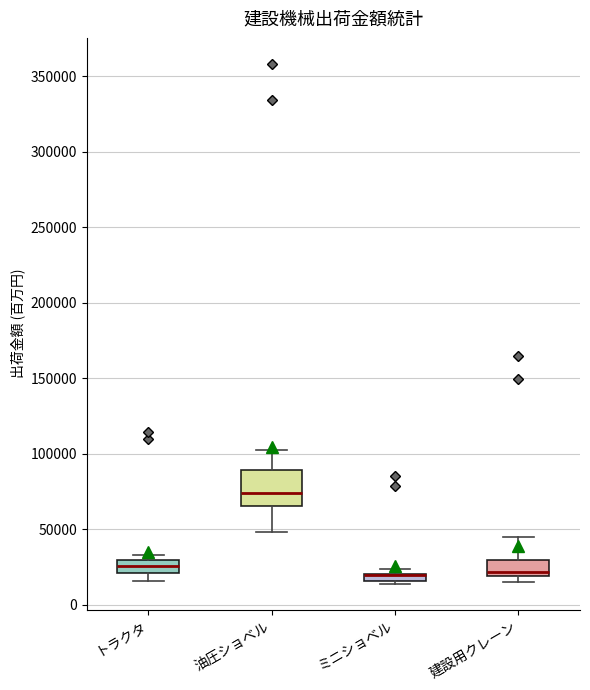

Comparing the boxes themselves (not the whiskers), which one is the tallest?

油圧ショベル